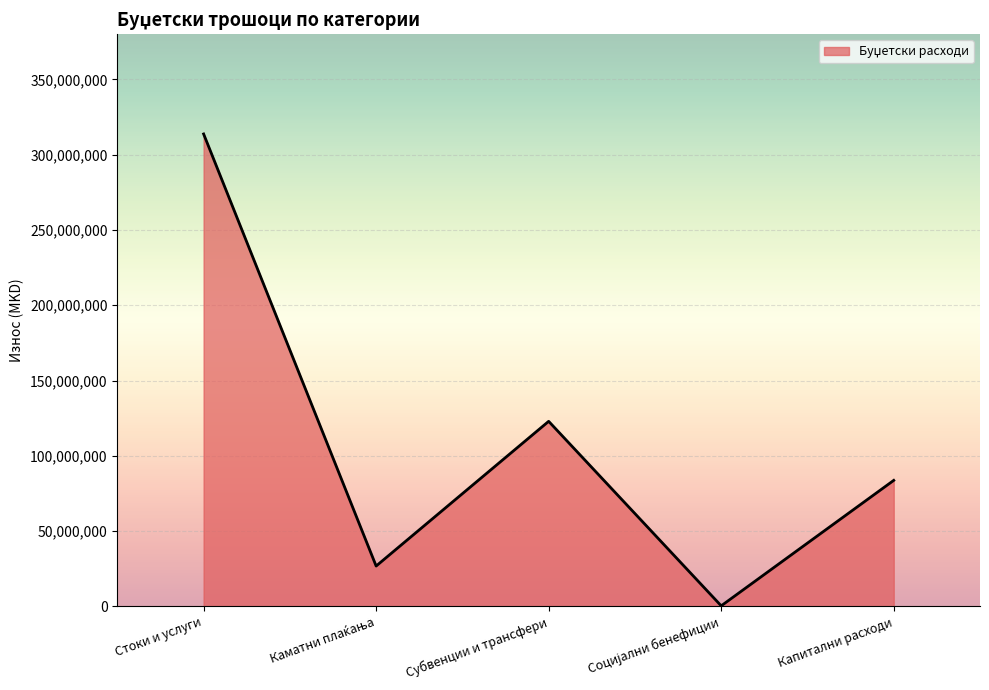

At which label is the value closest to 157079338?

Субвенции и трансфери